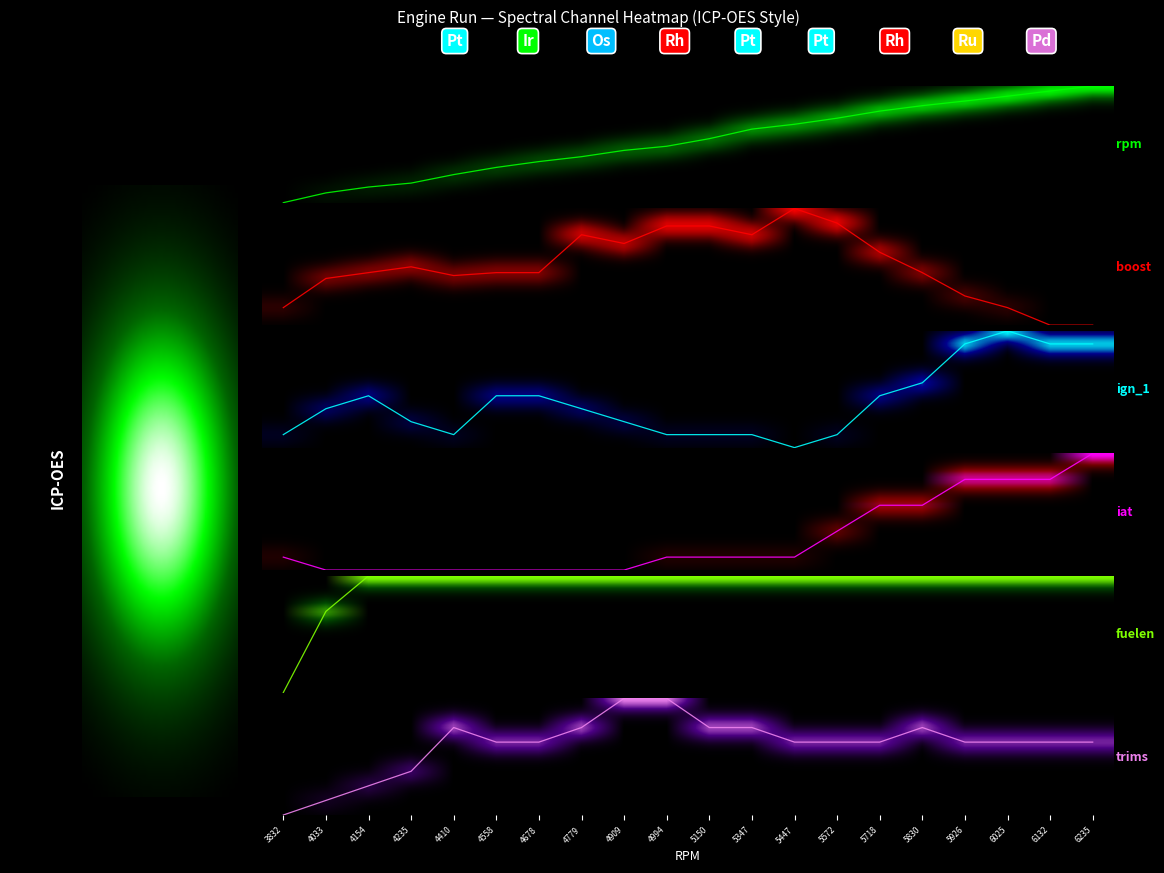

What is the spread (max minus min) of values at 5447?

39.0